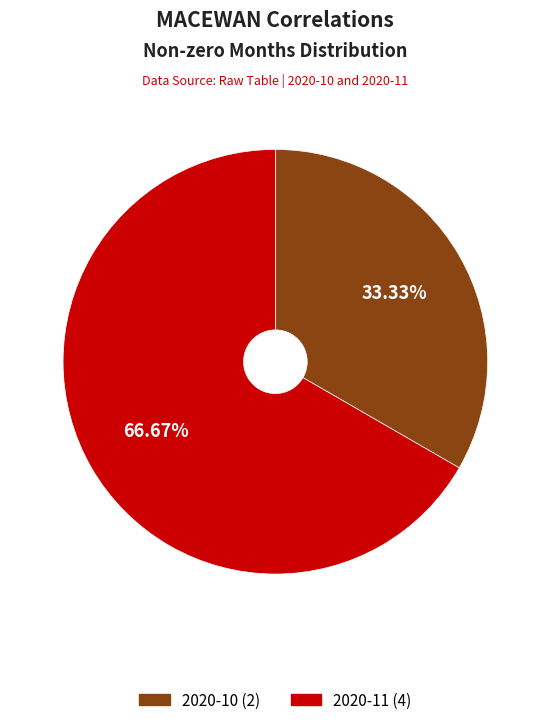

The 2020-10 slice represents 33% of the pie. True or false?

True